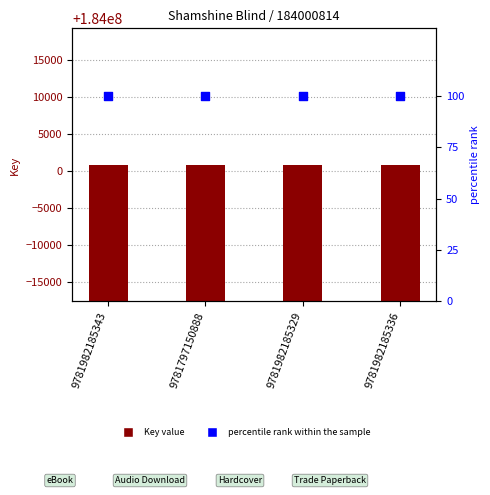

Which series has the largest total across all categories?

Key